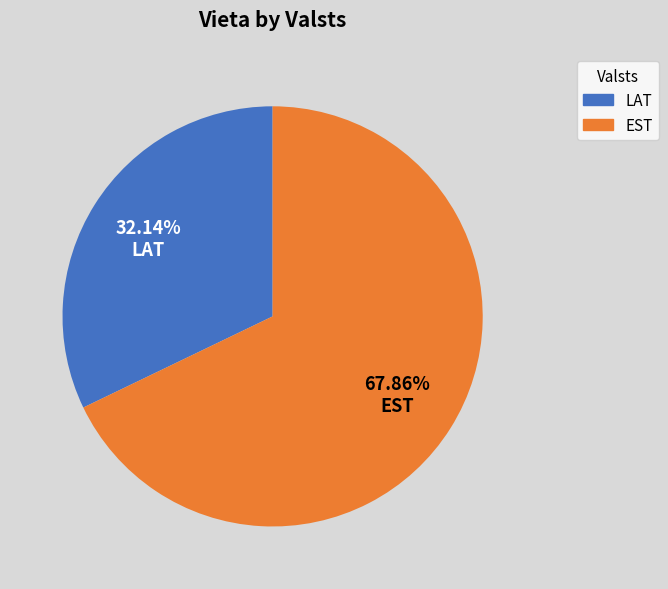

Is there any slice that represents more than half of the pie?

Yes